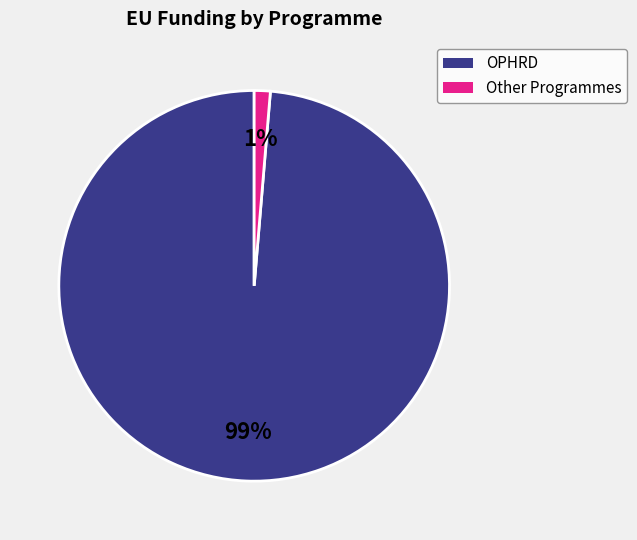

To the nearest percent, what is the average slice percentage?

50%